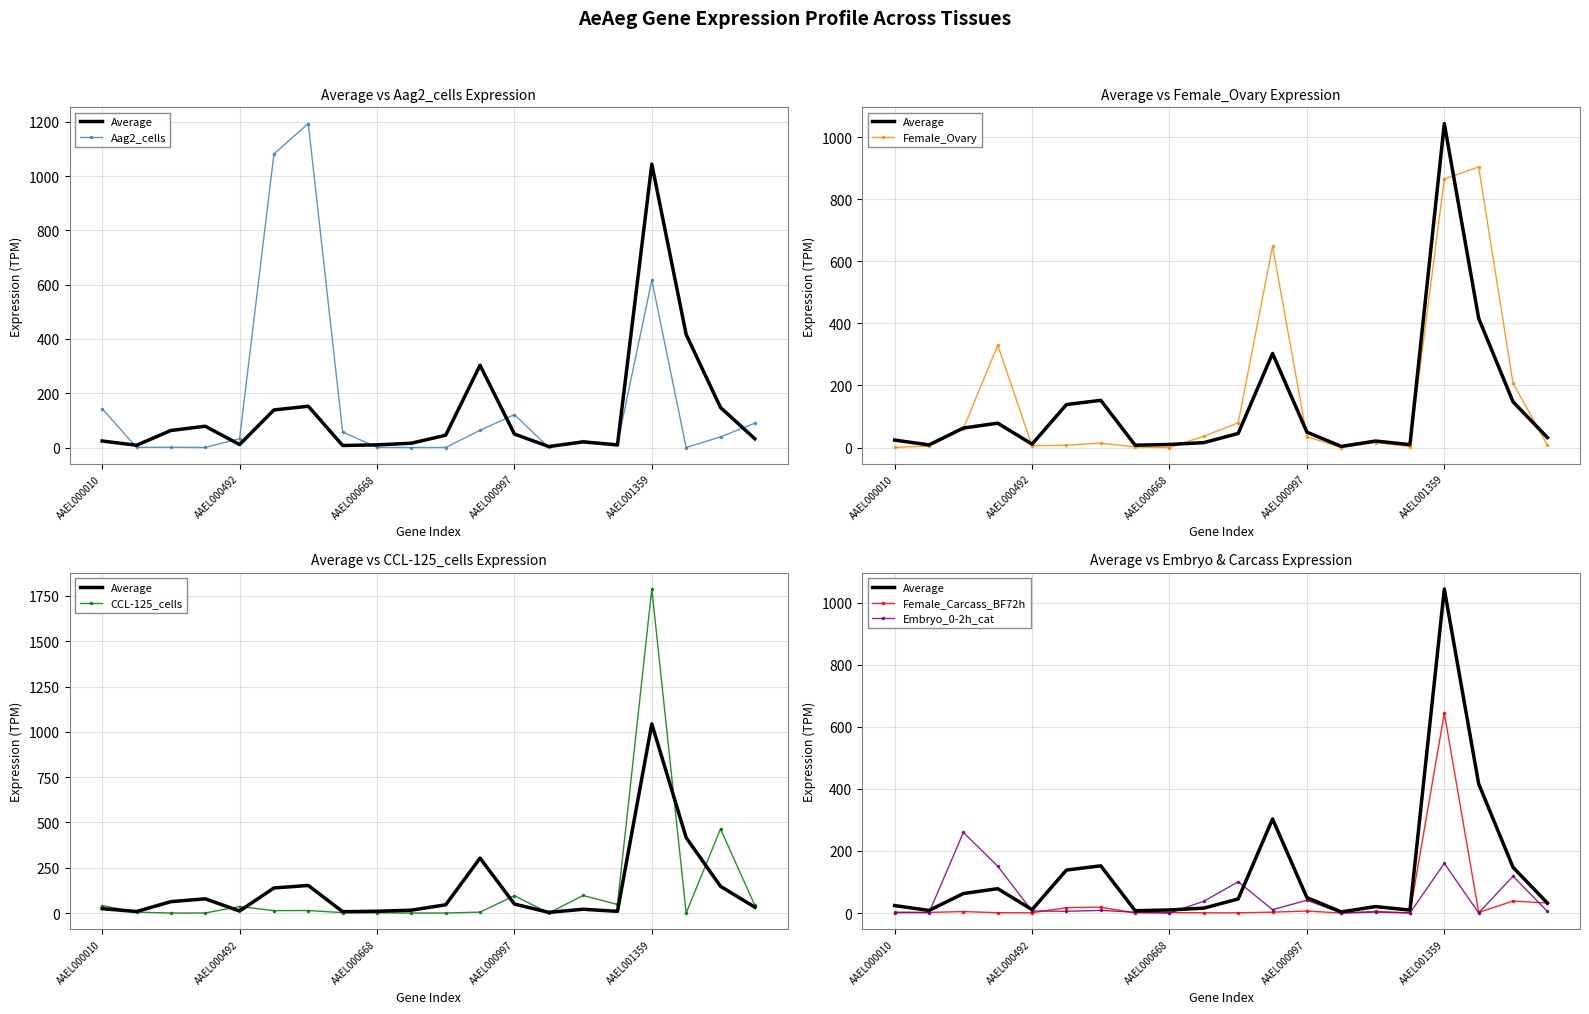

Which series ends up on top after the final intersection of Embryo_0-2h_cat and Aag2_cells?

Aag2_cells